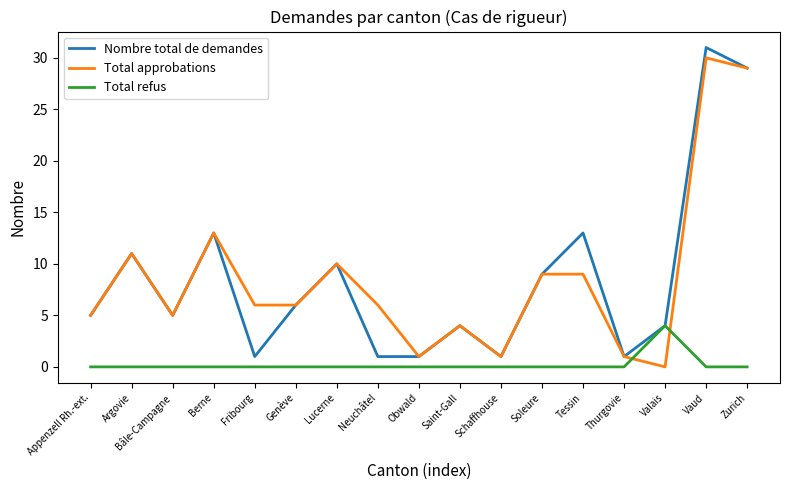

What is the total value across all series at Tessin?

22